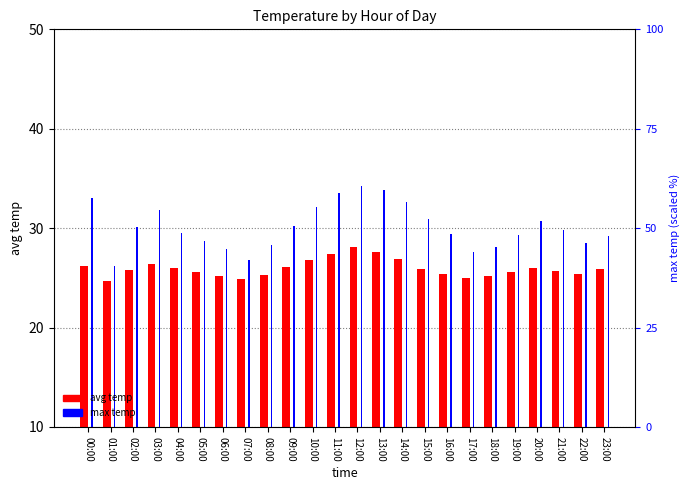

What are all the series names shown in the legend?

avg temp, max temp